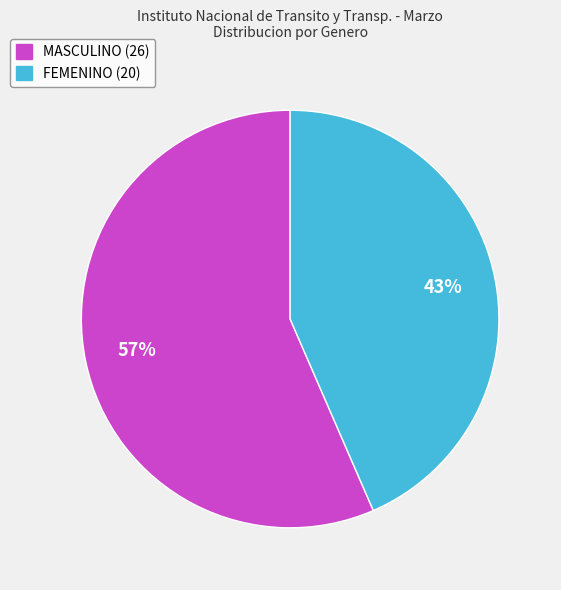

Is it true that FEMENINO is 43% of the pie?

True